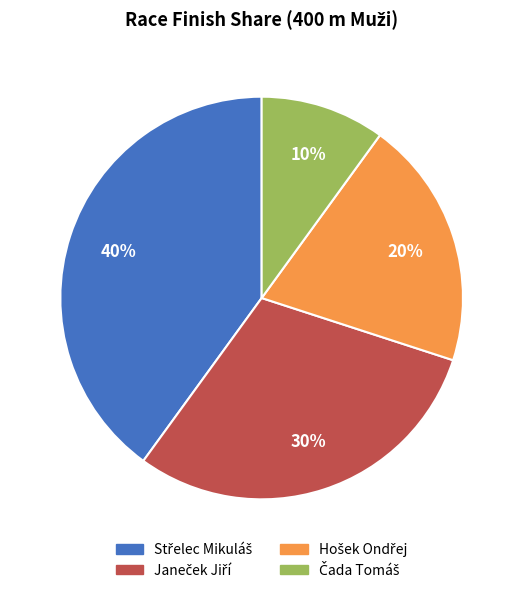

Is there a majority slice in this chart?

No